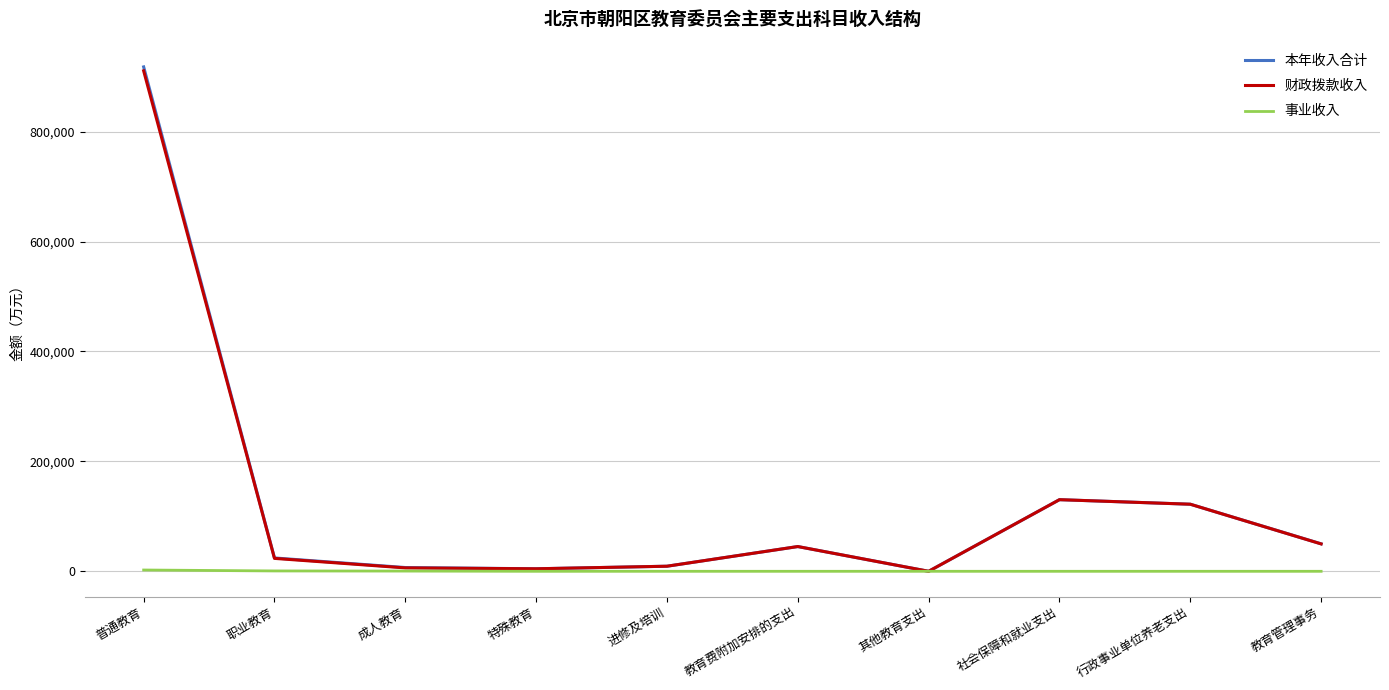

How many lines are shown in the chart?

3